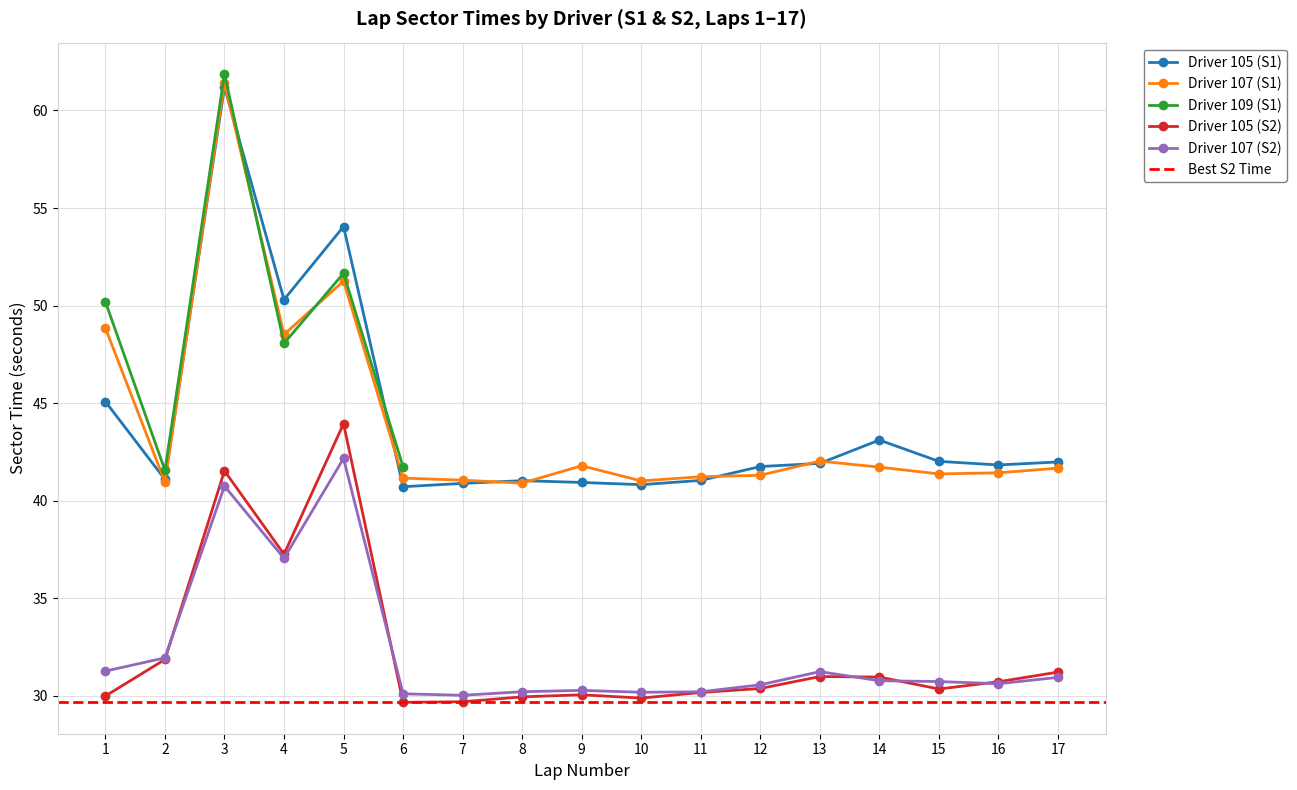

True or false: Driver 107 (S1) and Driver 105 (S2) intersect in this chart.

False